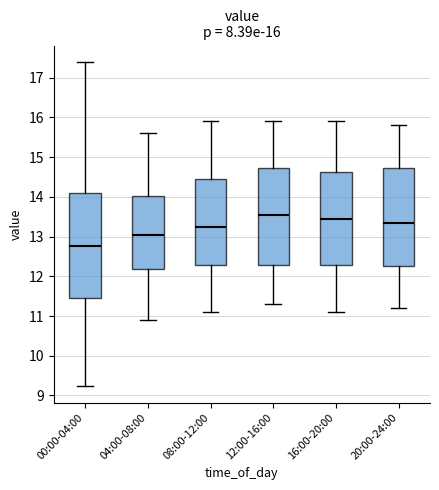

Which box has the highest median line?

12:00-16:00